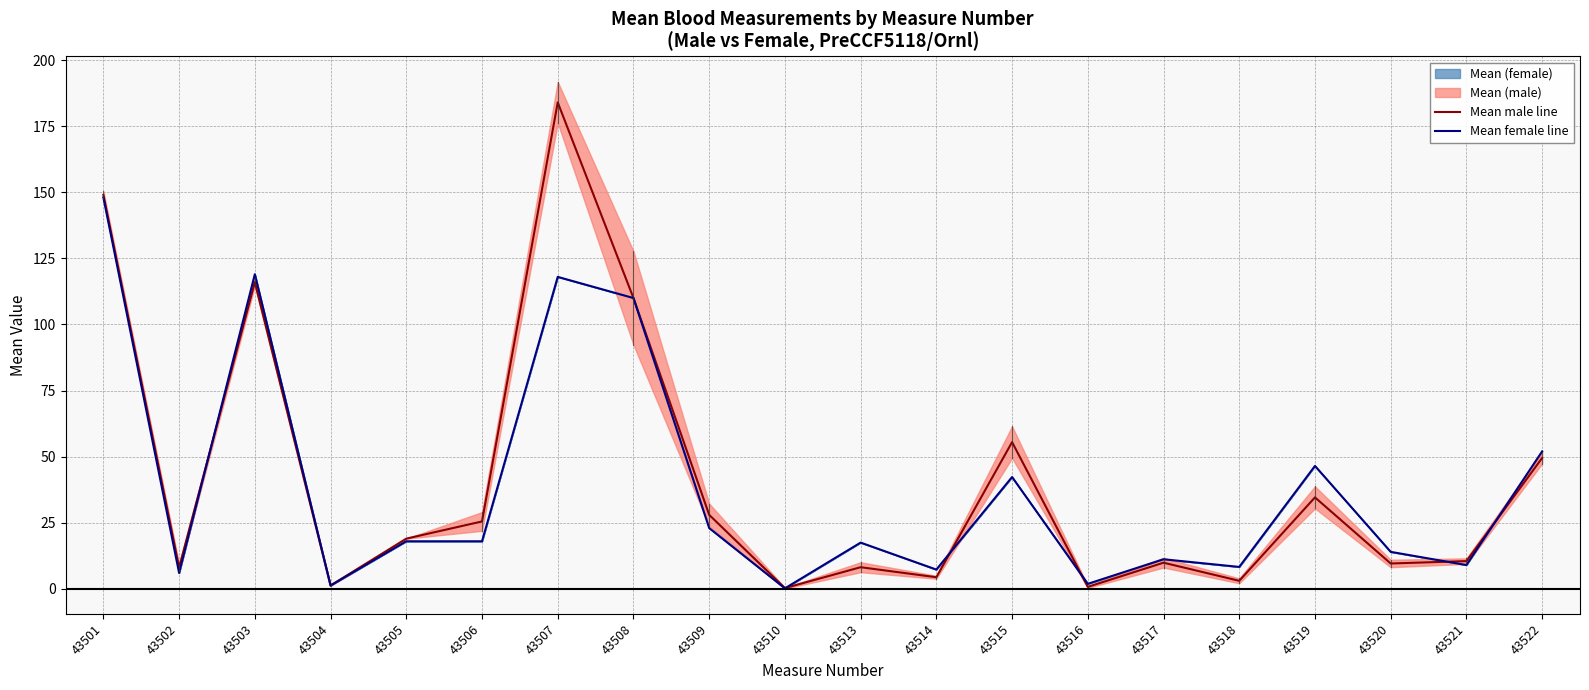

How many times do Mean male line and Mean female line cross each other?

7